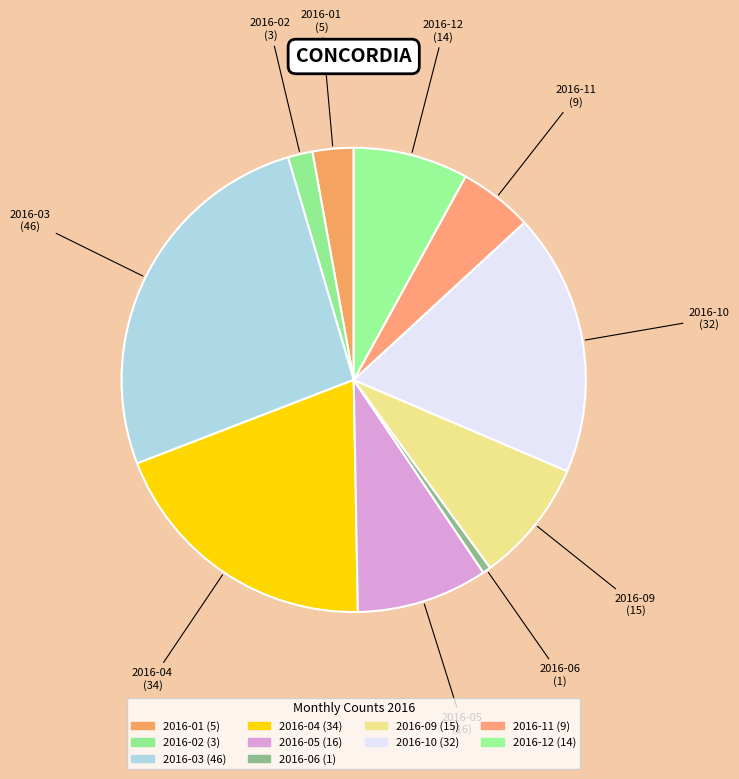

Does any single category account for the majority?

No